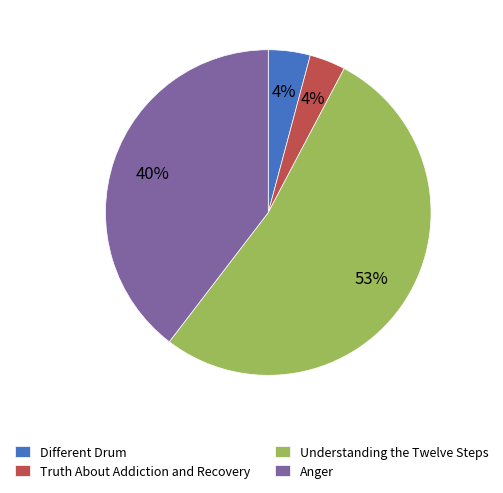

Is it true that Anger is 40% of the pie?

True